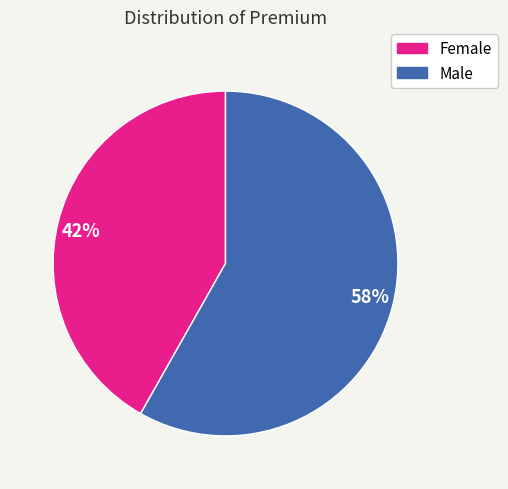

Which has a higher value, 42% or 58%?

58%